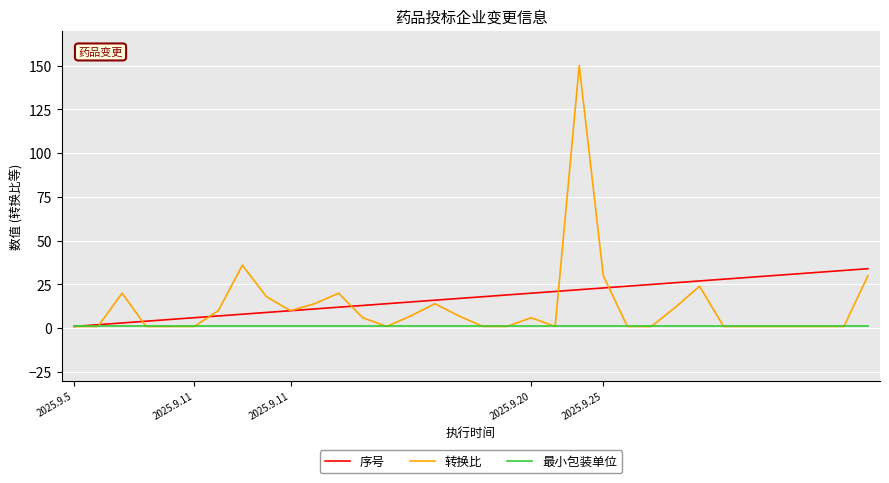

Is this an area chart (filled region under the line)?

No